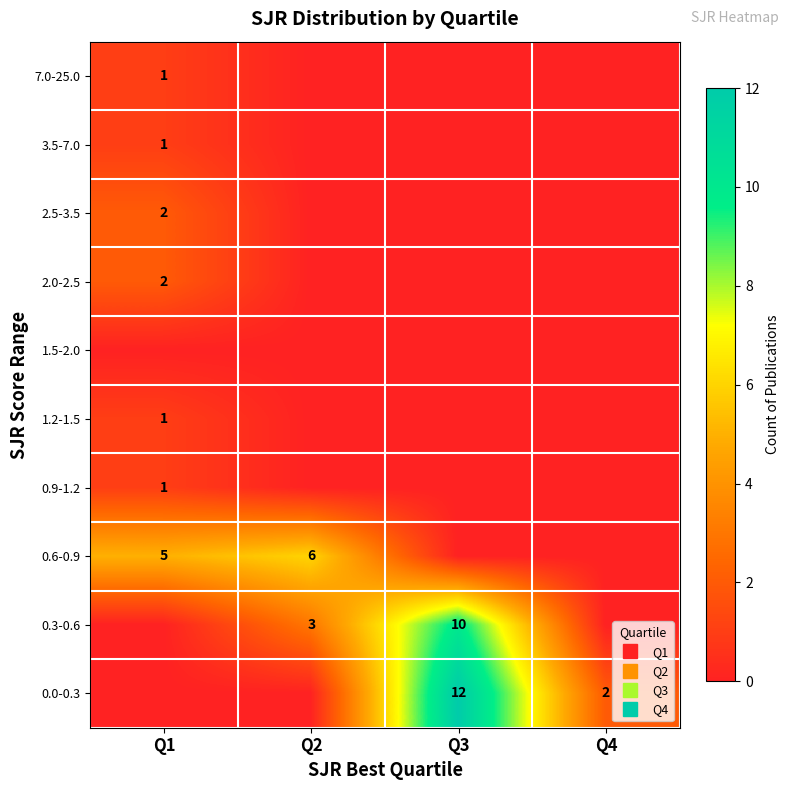

What is the difference between the second highest and minimum values in the 0.6-0.9 series?

5